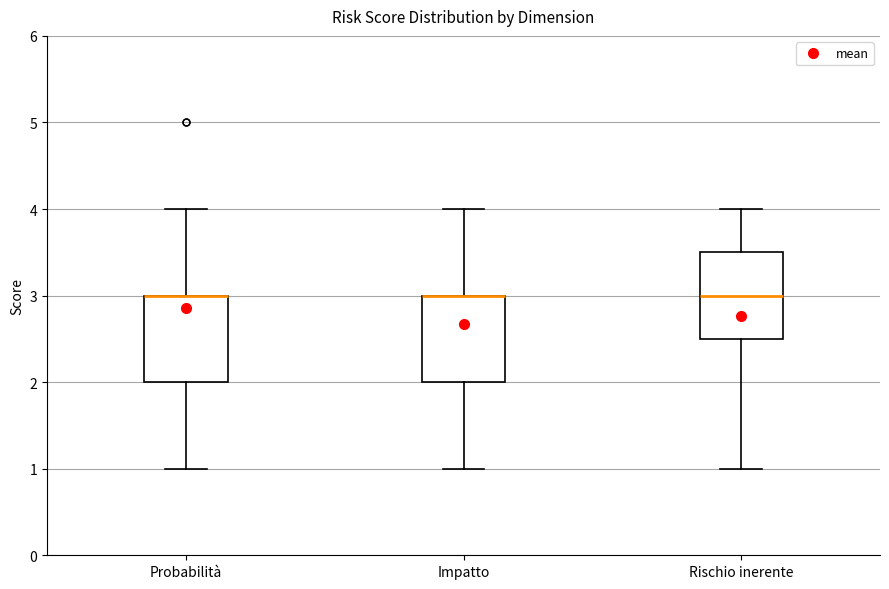

Reading left to right, read every box against the y-axis: the position of its median line, the range the box covers, and the ends of its whiskers. The values are not printed on the chart, so give them approximately, as read against the axis.

Probabilità: median 3.0 (drawn on the box's upper edge), box 2.0 to 3.0, whiskers 1.0 to 4.0
Impatto: median 3.0 (drawn on the box's upper edge), box 2.0 to 3.0, whiskers 1.0 to 4.0
Rischio inerente: median 3.0, box 2.5 to 3.5, whiskers 1.0 to 4.0